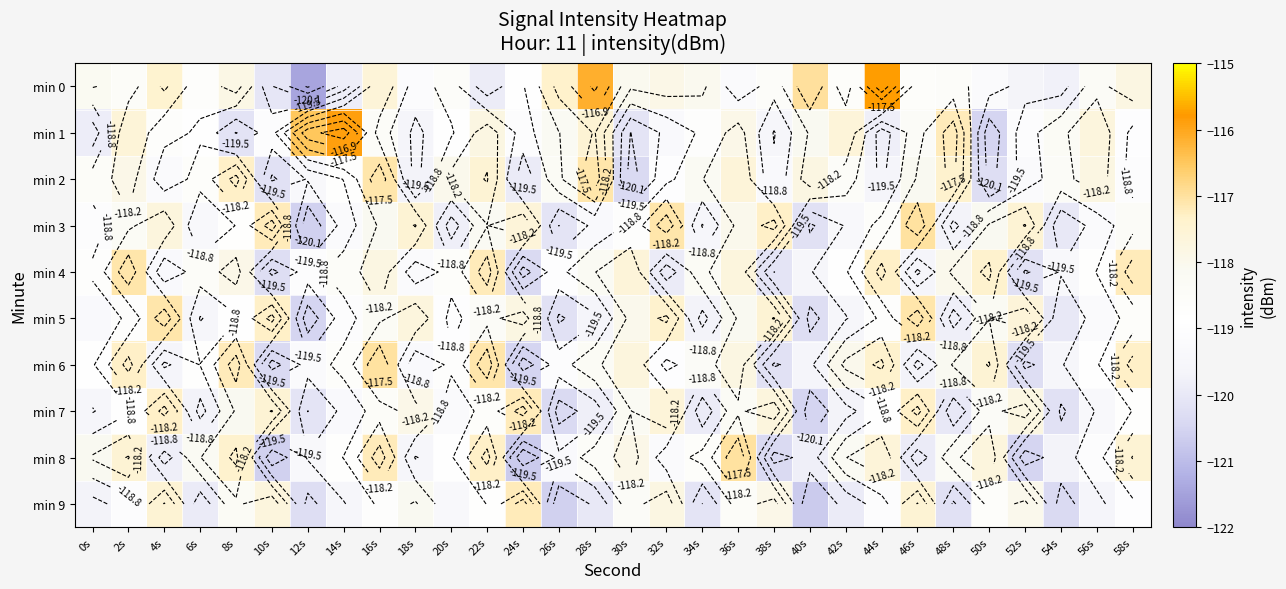

Rank the series by their maximum value, from lowest to highest.

min 7, min 9, min 2, min 4, min 5, min 3, min 6, min 8, min 1, min 0